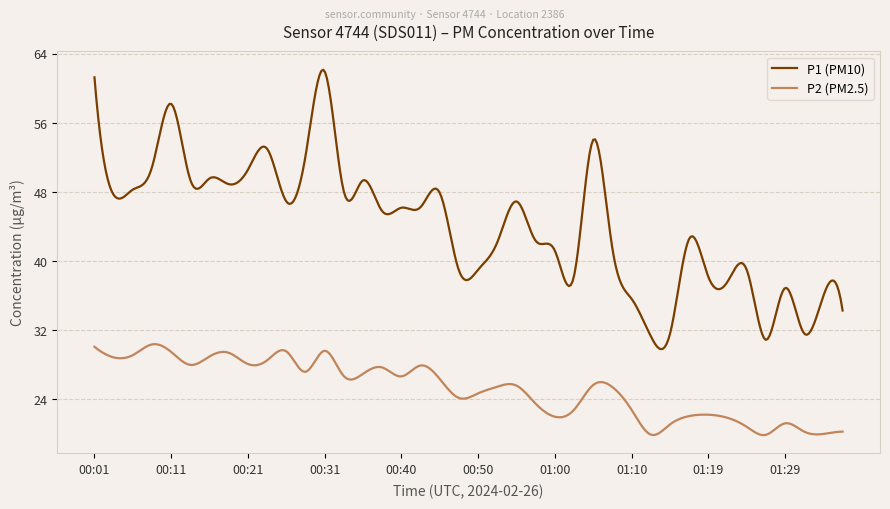

True or false: P2 (PM2.5) and P1 (PM10) intersect in this chart.

False